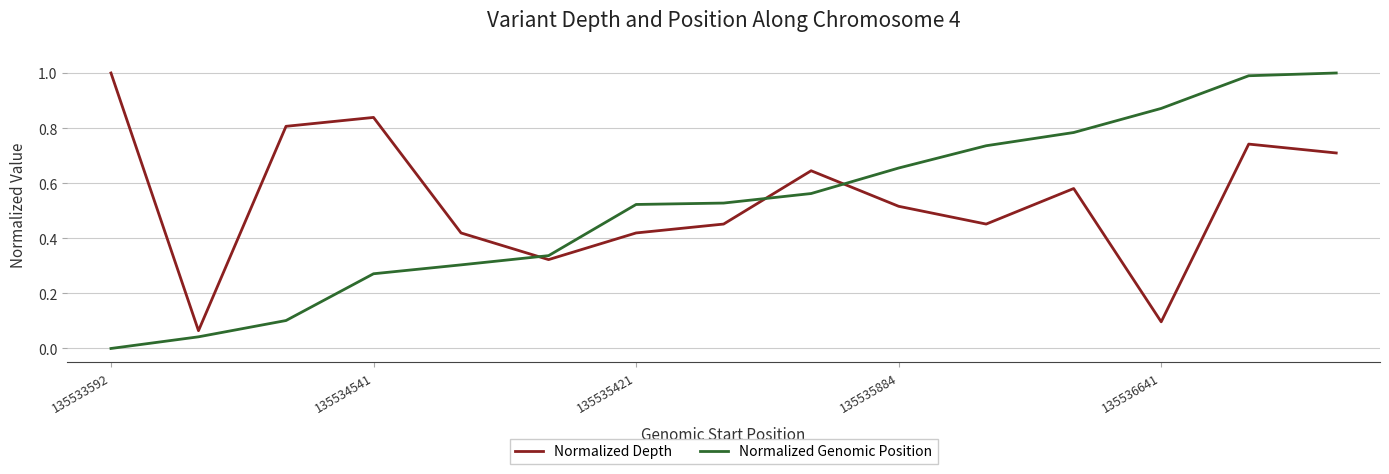

Which series ends up on top after the final intersection of Normalized Depth and Normalized Genomic Position?

Normalized Genomic Position